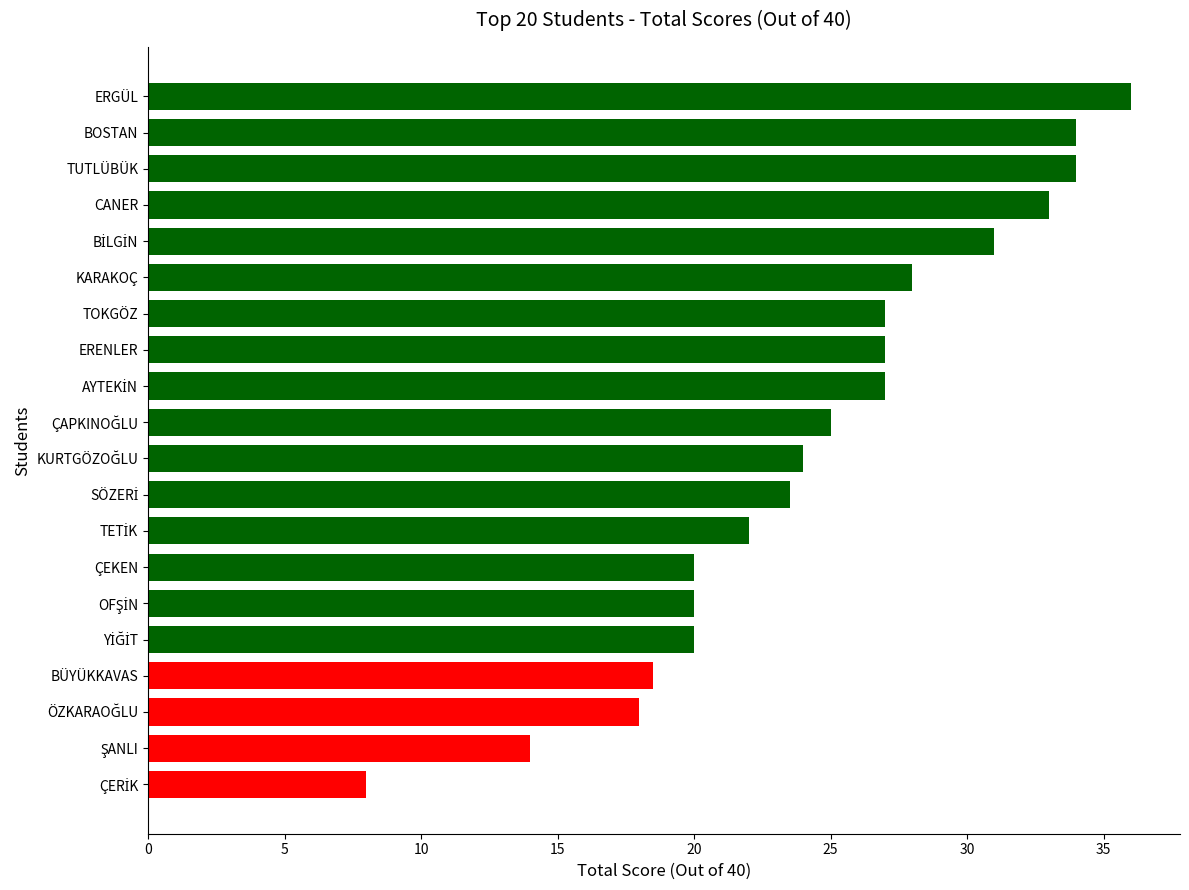

What value does the data have at BOSTAN?

34.0